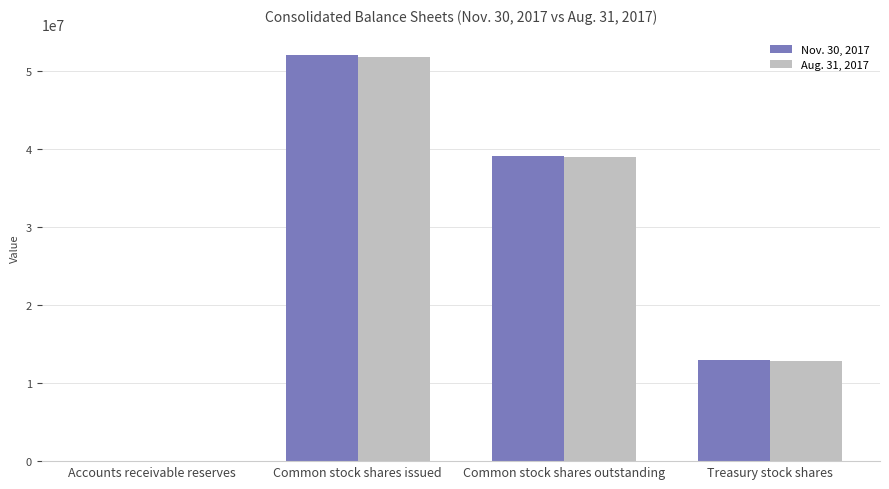

Reading left to right, what are all the values shown in this chart?

Nov. 30, 2017: Accounts receivable reserves=2920	Common stock shares issued=52101426	Common stock shares outstanding=39110080	Treasury stock shares=12991346
Aug. 31, 2017: Accounts receivable reserves=2738	Common stock shares issued=51845132	Common stock shares outstanding=39023032	Treasury stock shares=12822100